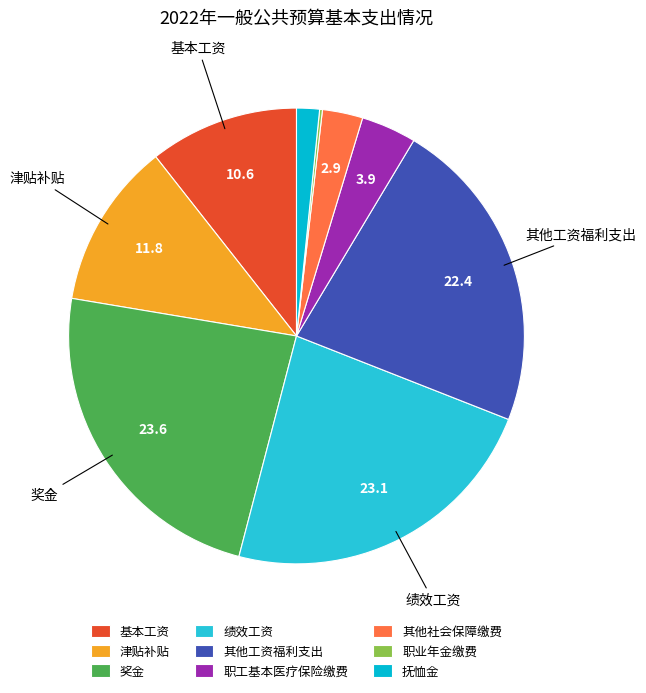

Is there a majority slice in this chart?

No